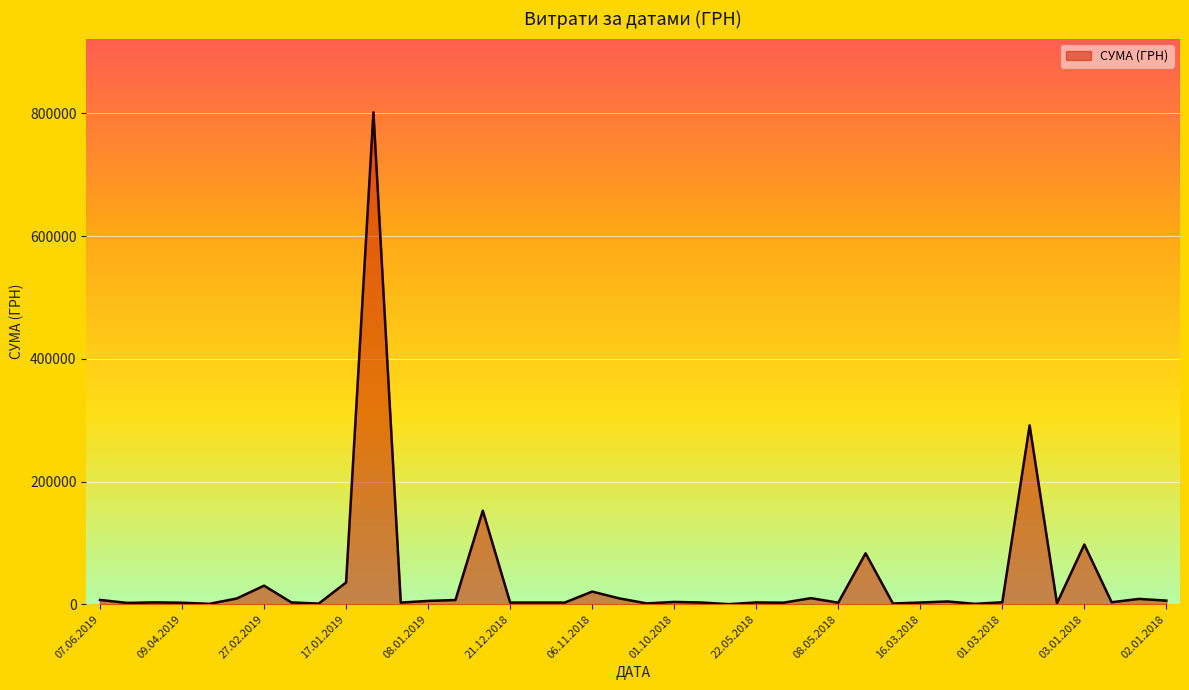

What is the label of the 3rd point from the right?

02.01.2018